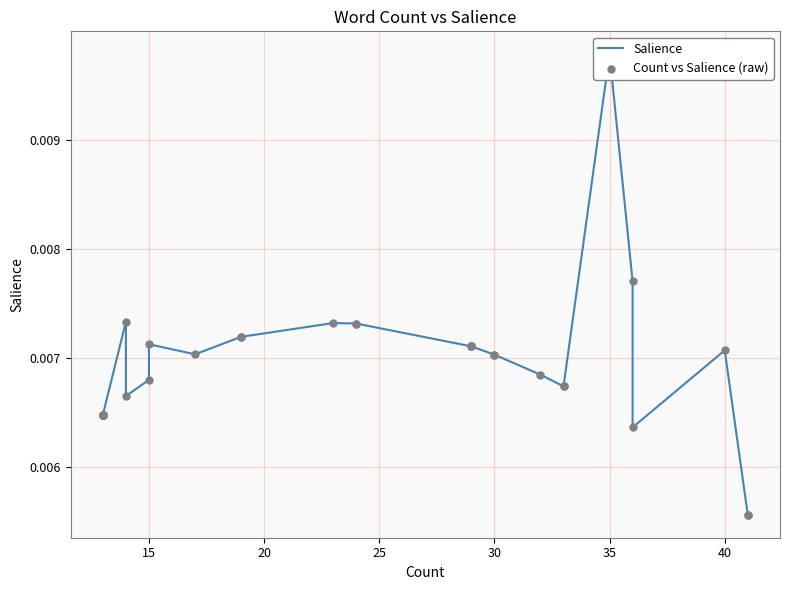

Which series has the largest Y range (max minus min)?

Salience